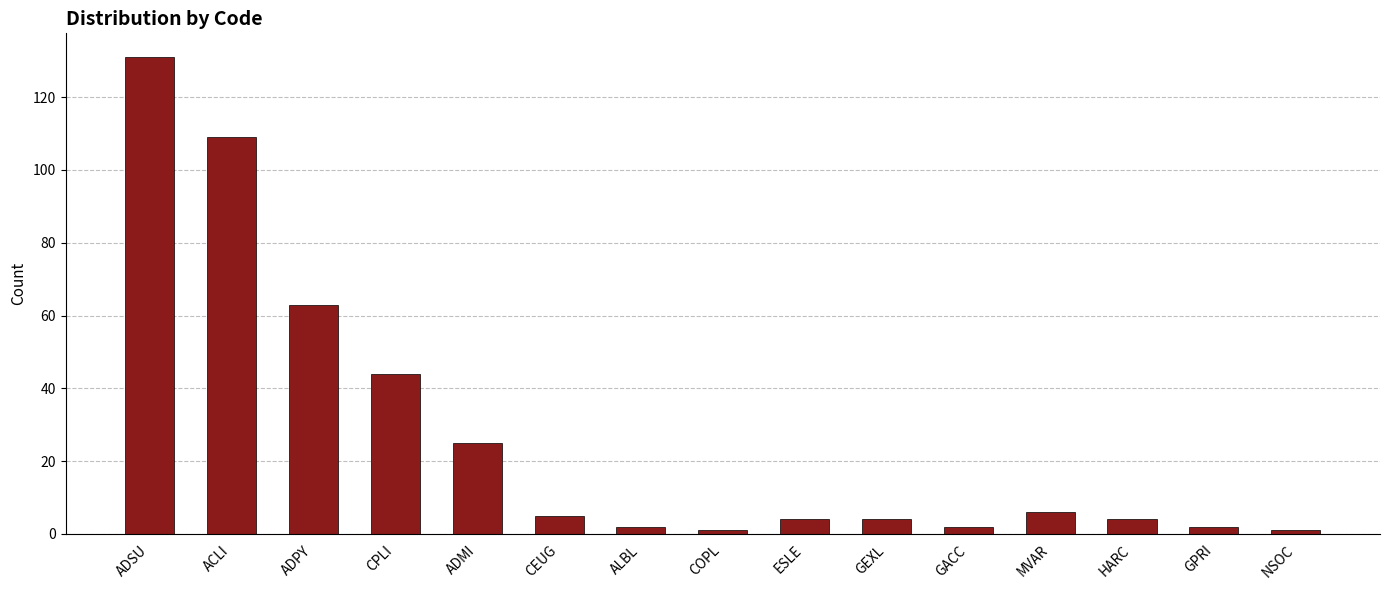

Which category has the highest value across all series?

ADSU